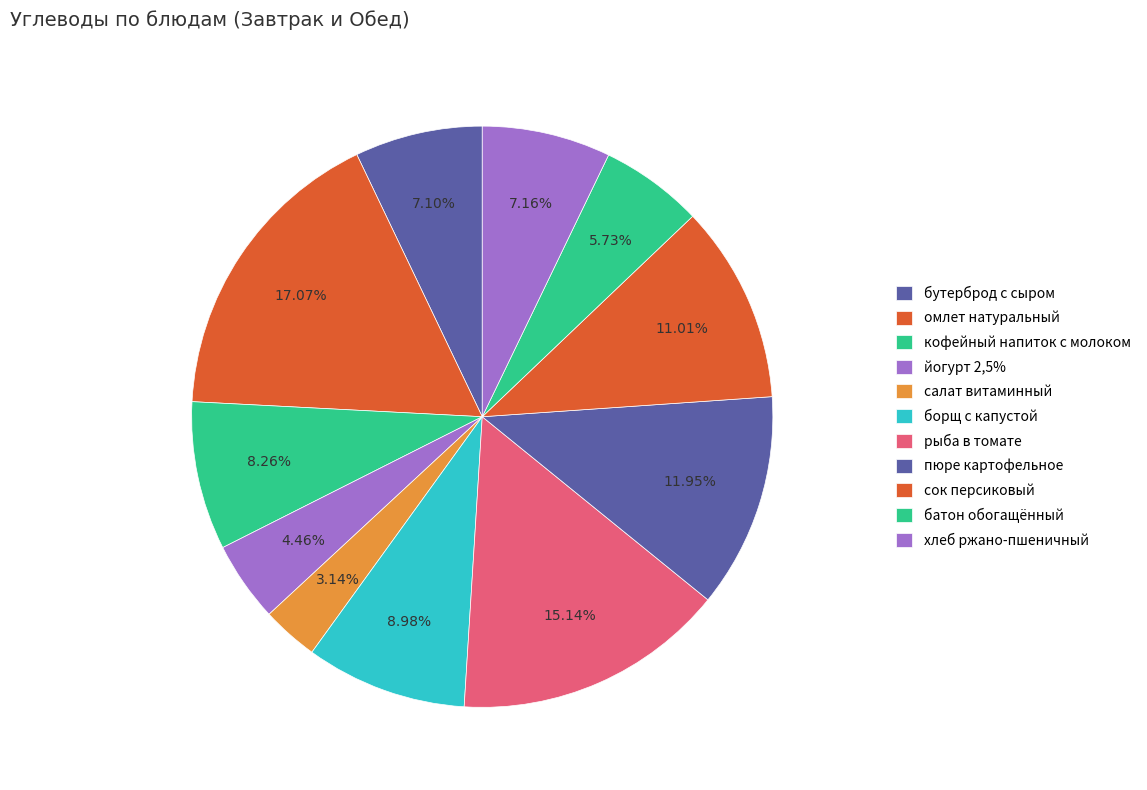

Which slice is the largest?

омлет натуральный